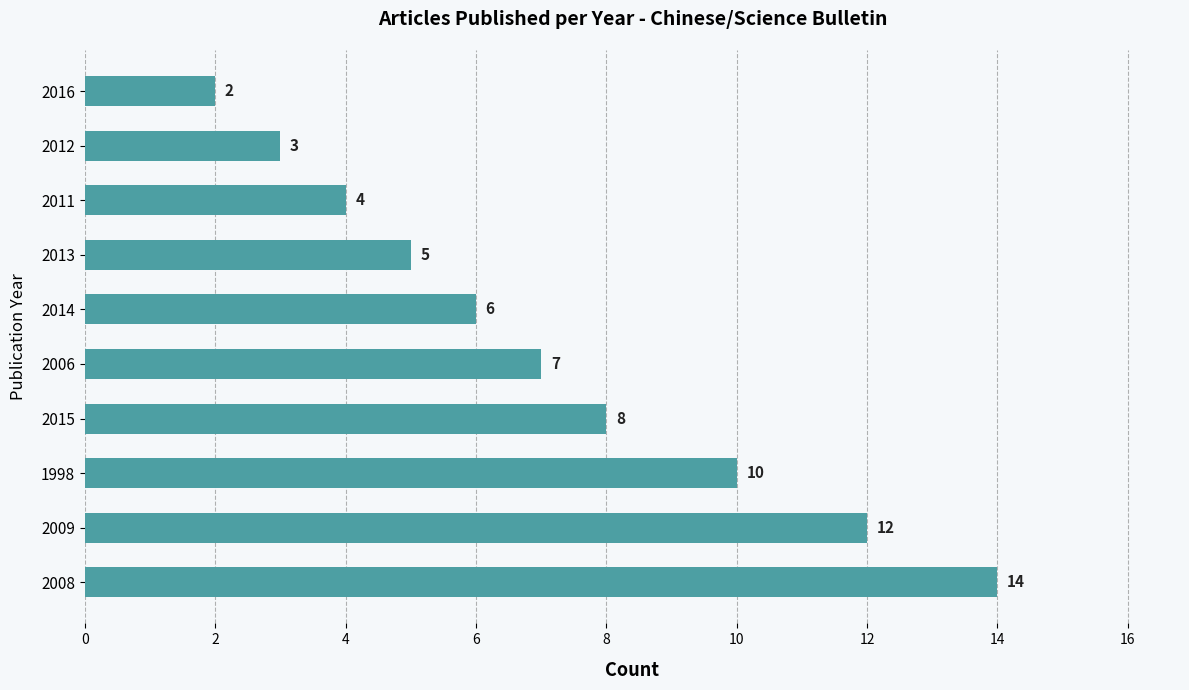

Are the bars grouped side by side (vs. stacked)?

No